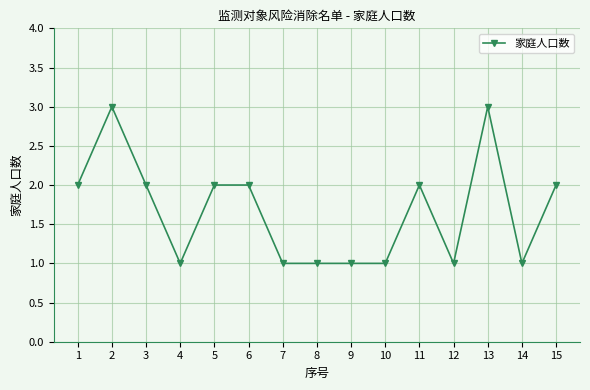

Does the chart display data point markers on the line(s)?

Yes